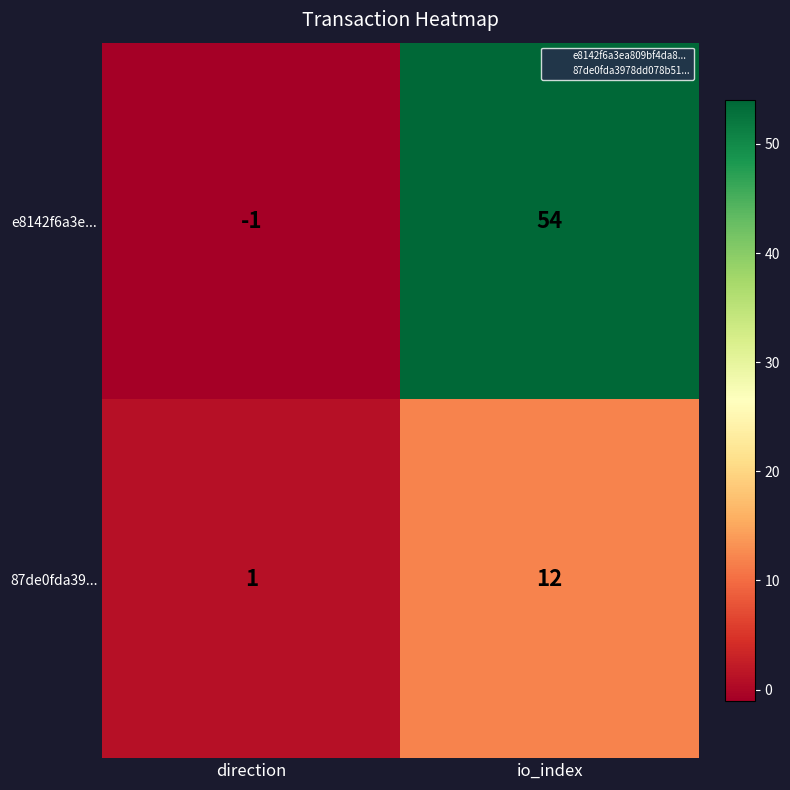

What is the greatest value displayed?

54